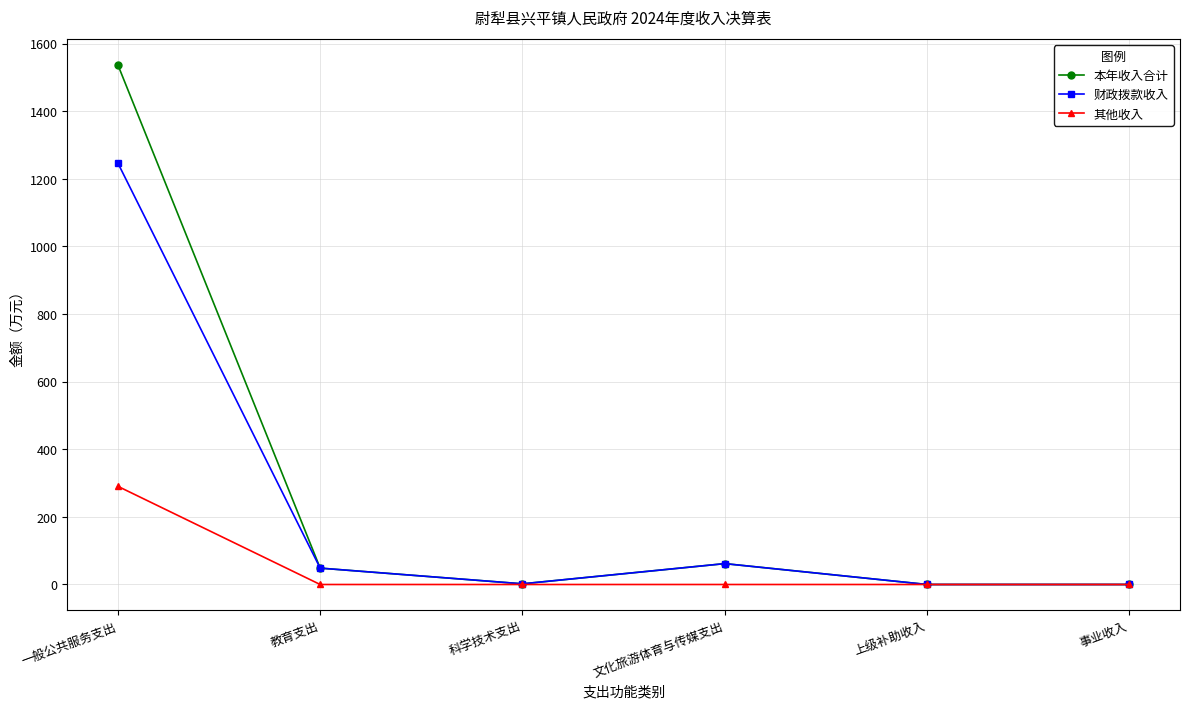

What is the label of the 1st point from the left?

一般公共服务支出